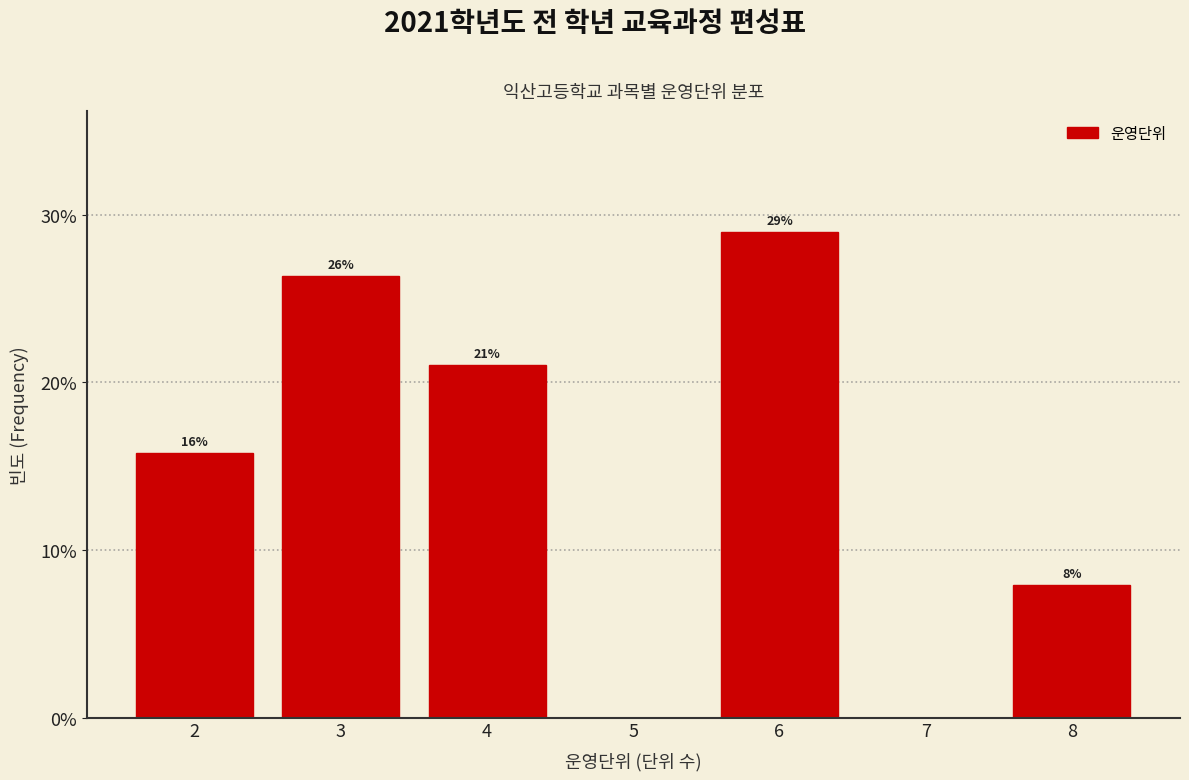

Are the bars horizontal?

No